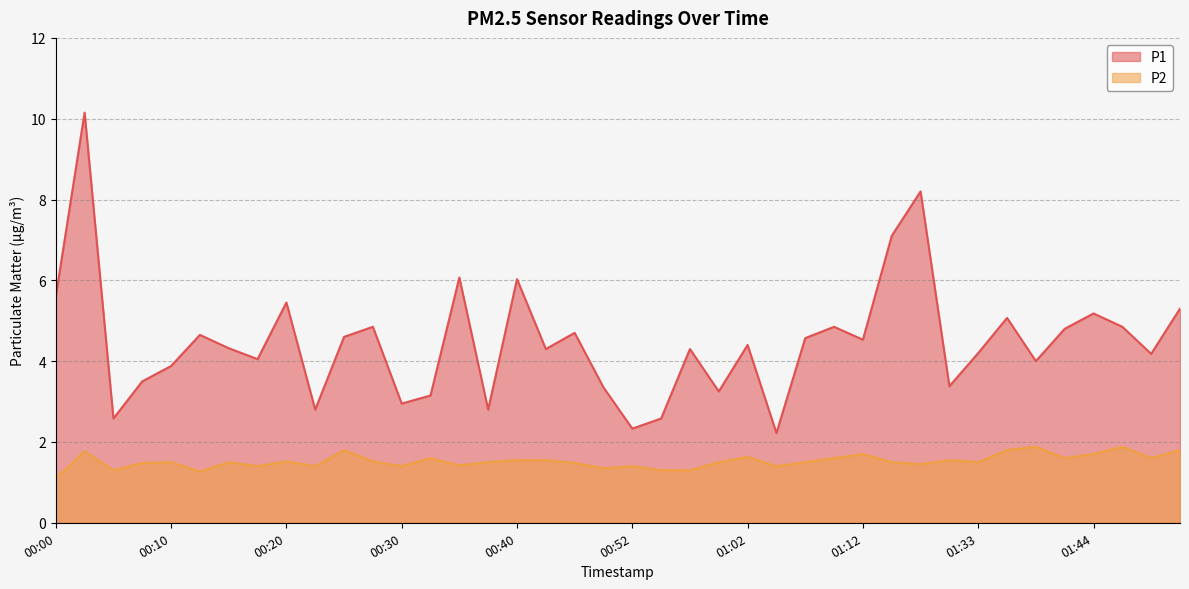

Is the value of P1 at 01:14 greater than the value of P2 at 00:55?

Yes